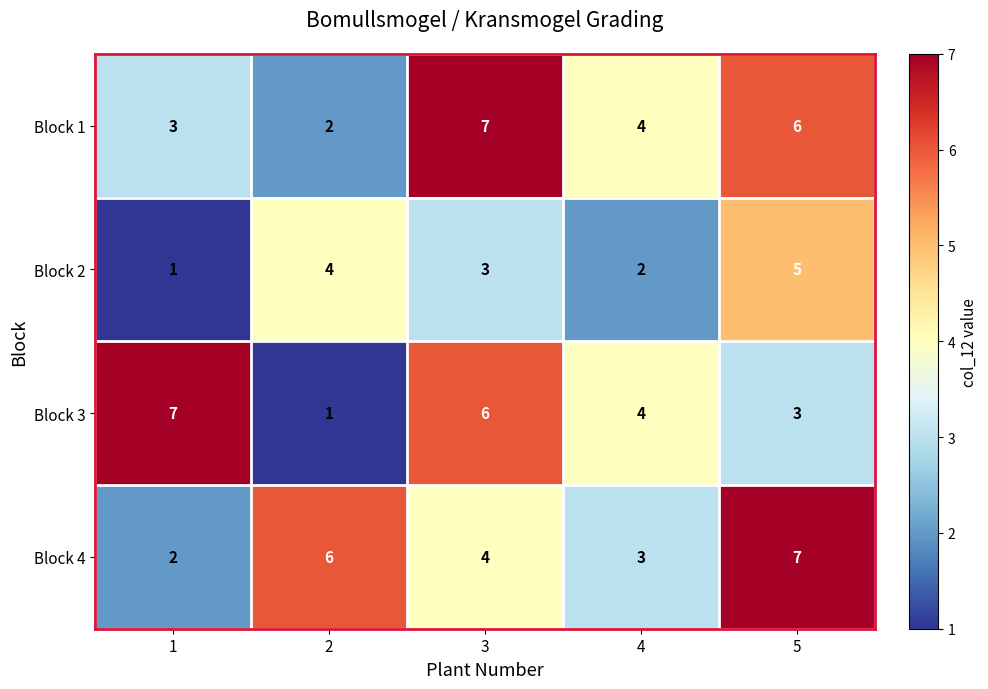

At which category is the sum across all series the highest?

5